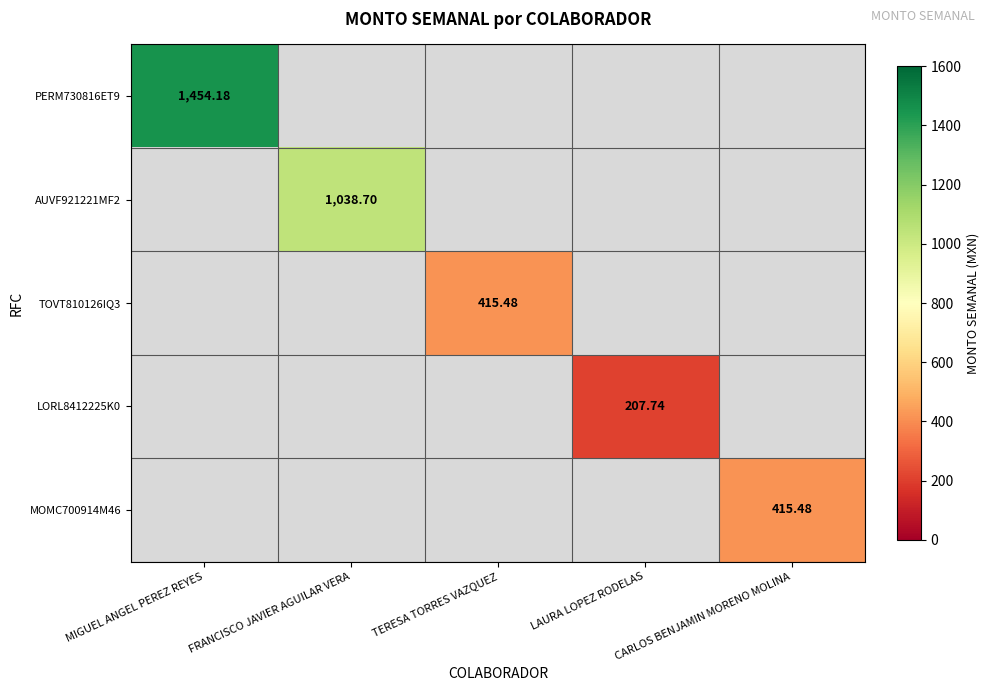

At how many categories does at least one series exceed 1274?

1